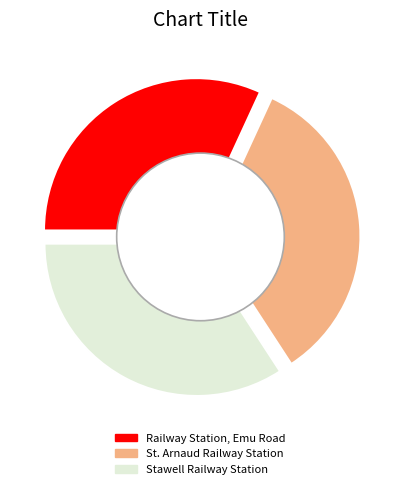

To the nearest percent, what is the difference between the Railway Station, Emu Road and Stawell Railway Station slice percentages?

2%